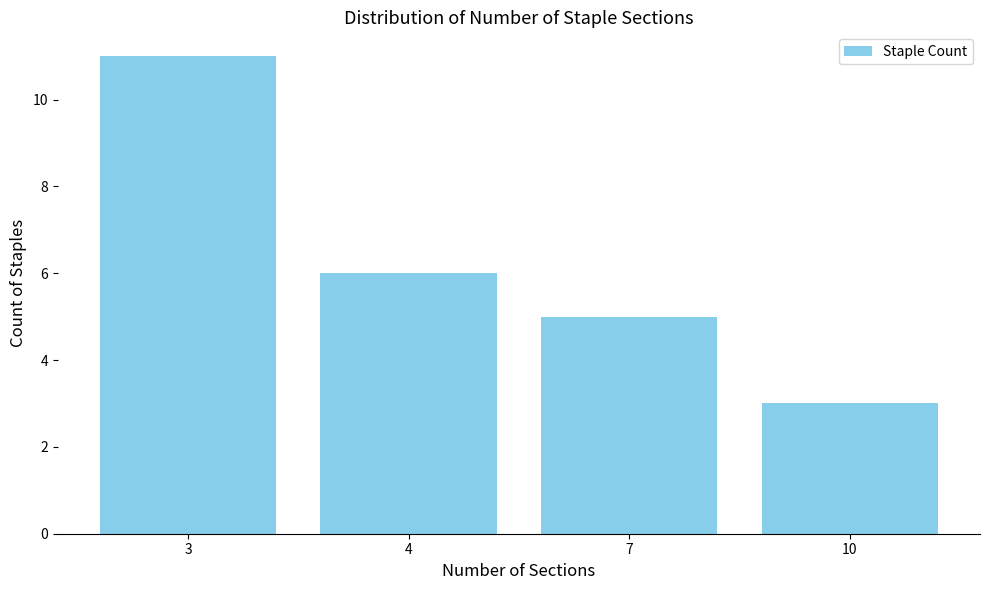

Which label corresponds to the smallest value in the chart?

10